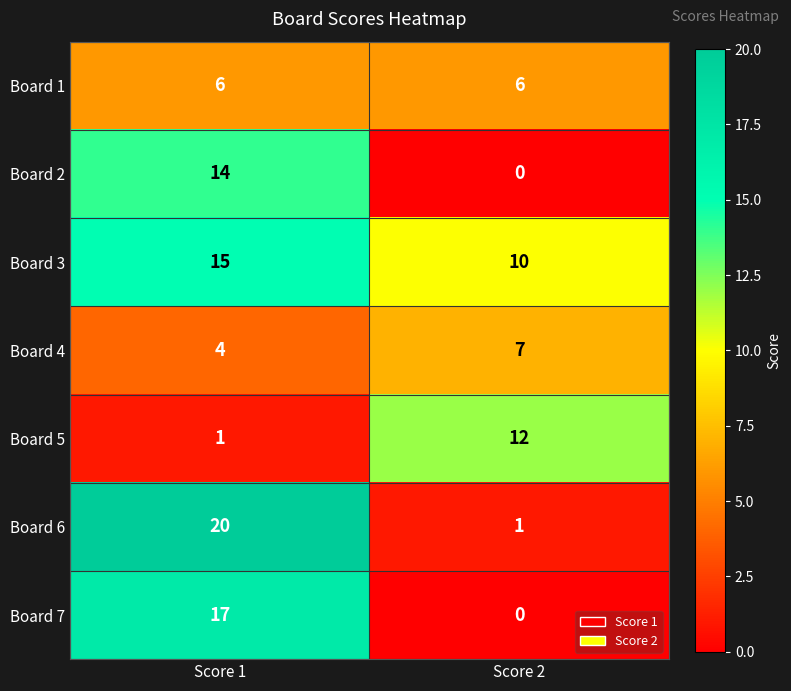

How many distinct data groups are displayed?

7